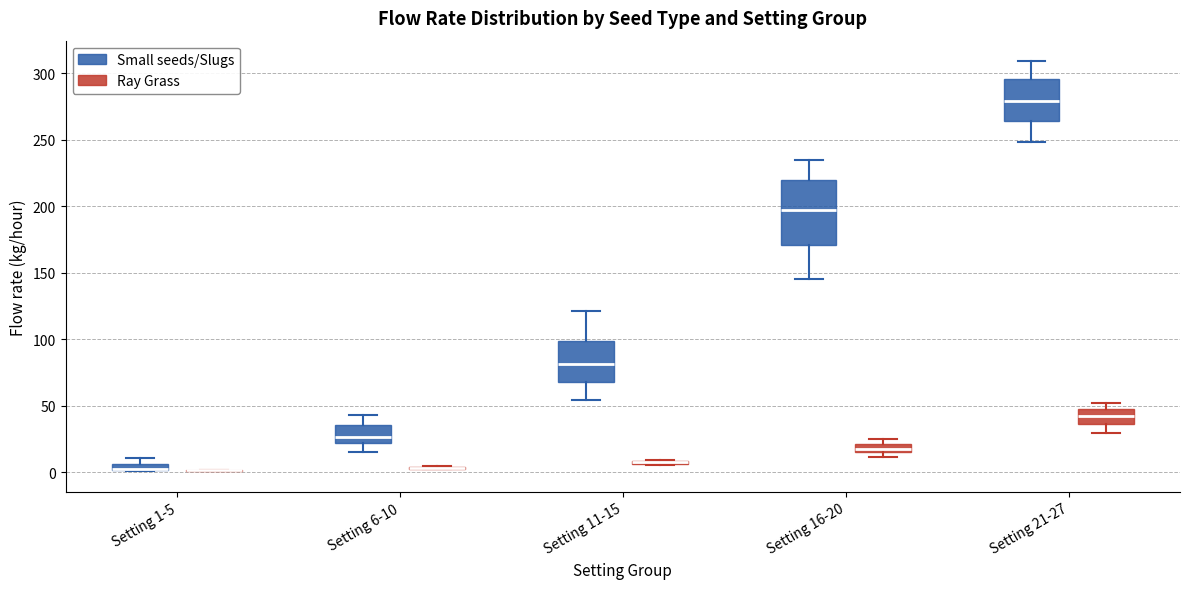

Where does the median line of the box for Setting 11-15 (Small seeds/Slugs) sit on the y-axis? The values are not printed on the chart, so give them approximately, as read against the axis.

80